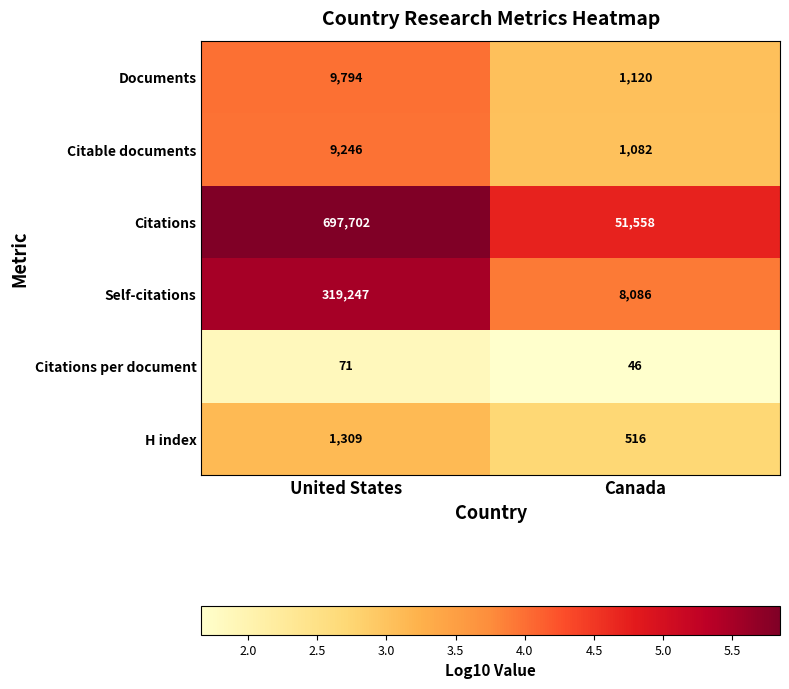

Rank the series by their maximum value, from lowest to highest.

Citations per document, H index, Citable documents, Documents, Self-citations, Citations